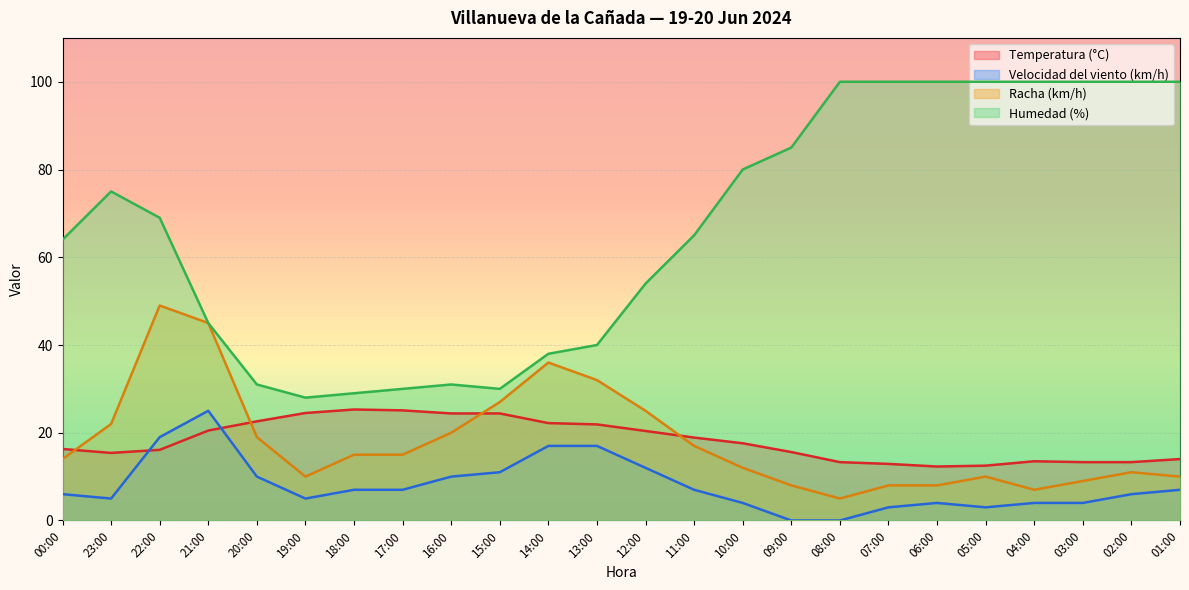

Which category has the lowest value in the Humedad (%) series?

19:00